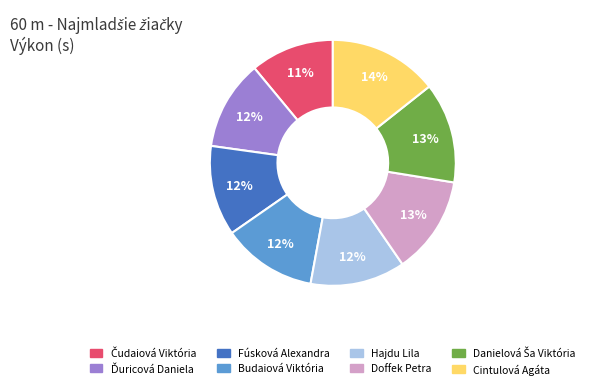

How many slices are in this pie chart?

8